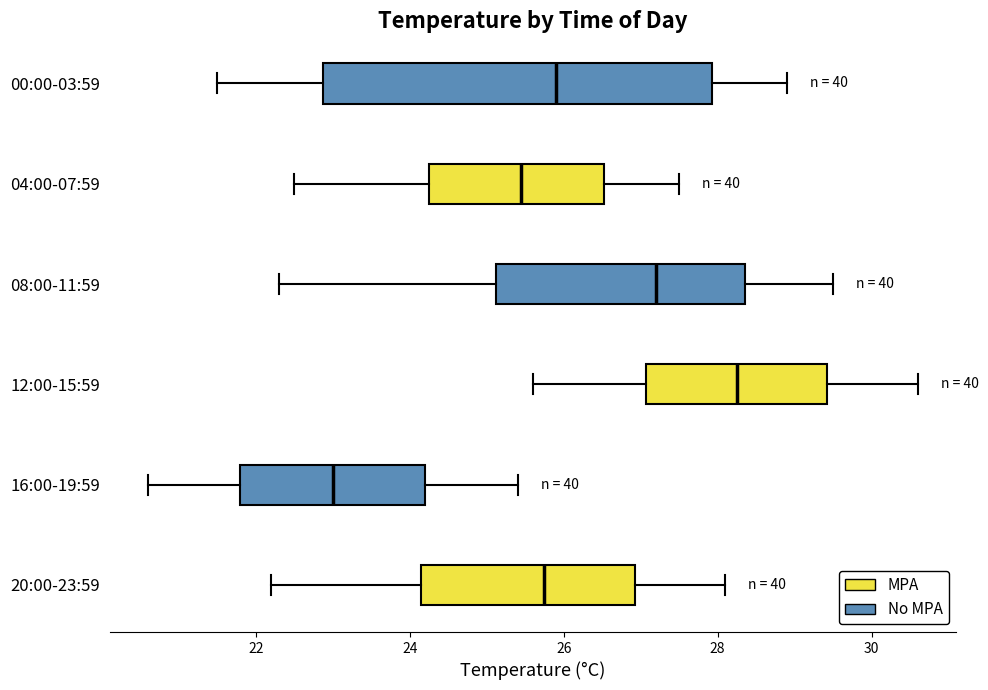

Reading bottom to top, read every box against the x-axis: the position of its median line, the range the box covers, and the ends of its whiskers. The values are not printed on the chart, so give them approximately, as read against the axis.

20:00-23:59: median 25.8, box 24.2 to 27.0, whiskers 22.2 to 28.2
16:00-19:59: median 23.0, box 21.8 to 24.2, whiskers 20.6 to 25.4
12:00-15:59: median 28.2, box 27.0 to 29.4, whiskers 25.6 to 30.6
08:00-11:59: median 27.2, box 25.2 to 28.4, whiskers 22.4 to 29.6
04:00-07:59: median 25.4, box 24.2 to 26.6, whiskers 22.6 to 27.6
00:00-03:59: median 26.0, box 22.8 to 28.0, whiskers 21.6 to 29.0